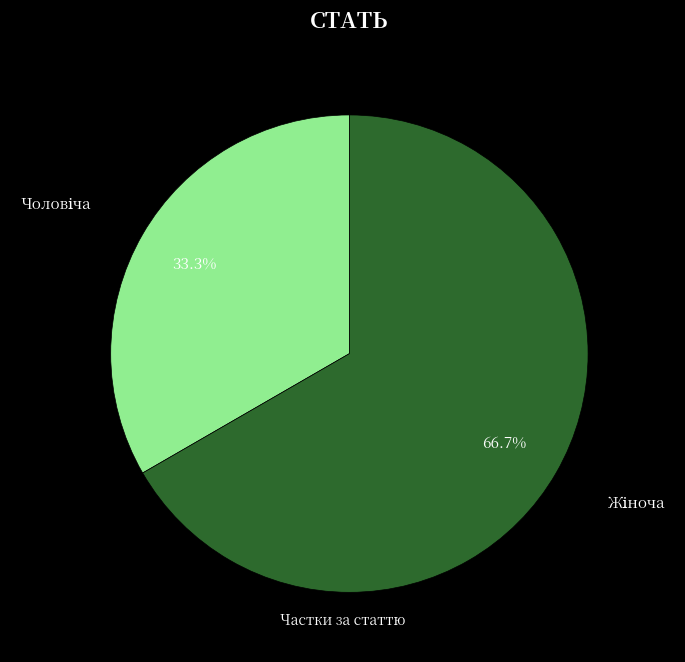

Is there a majority slice in this chart?

Yes